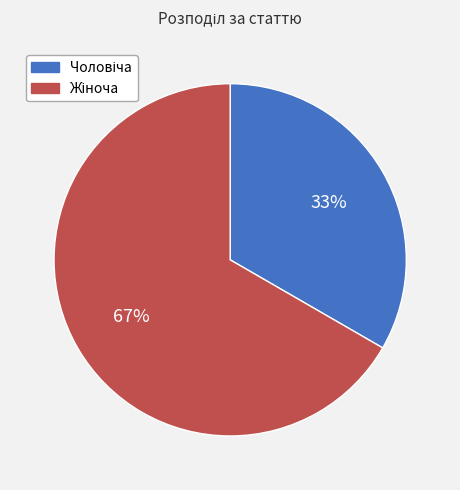

How many slices are in this pie chart?

2